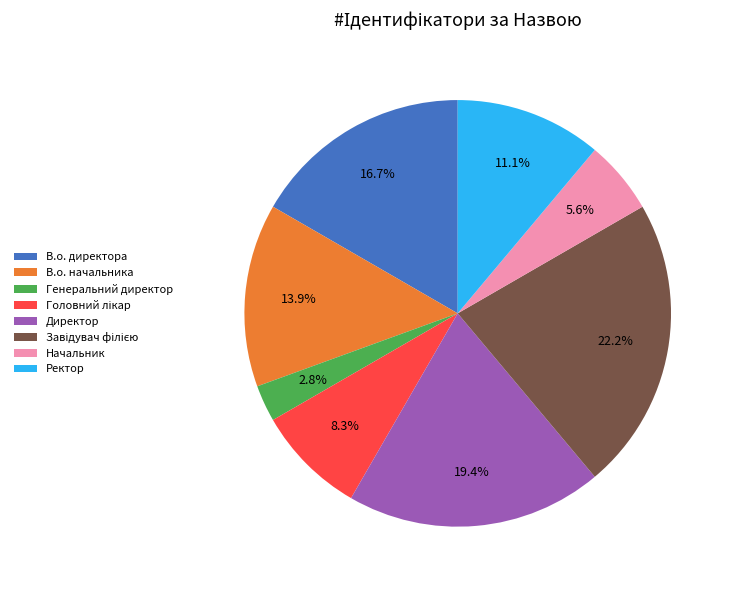

Combined, what portion of the pie is Ректор and Начальник?

16.7%